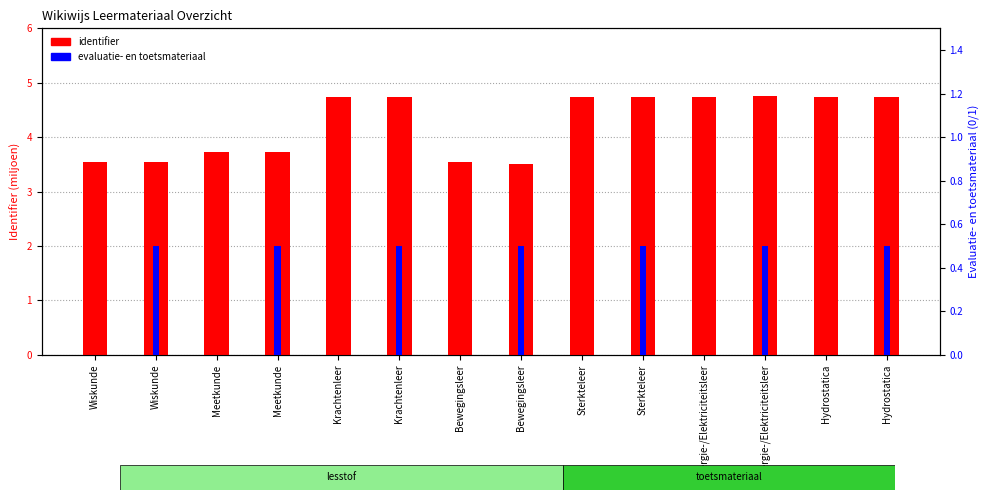

Is it true that identifier (scaled) equals 3.5 at Wiskunde?

True